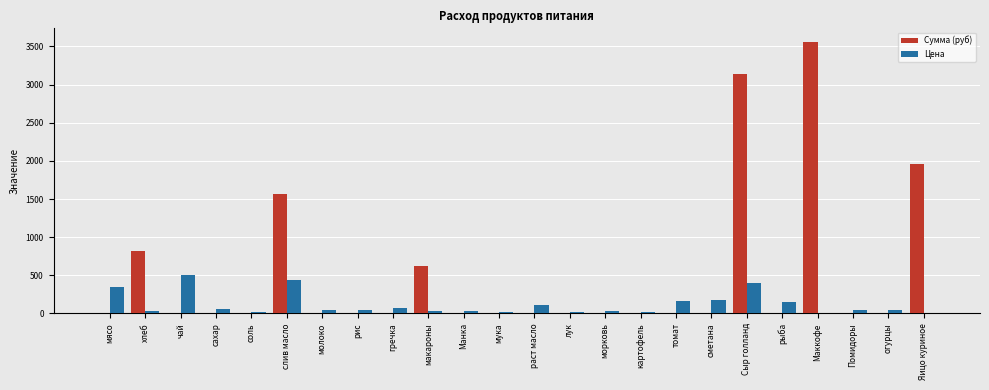

What is the average value of the Сумма (руб) series?

485.8